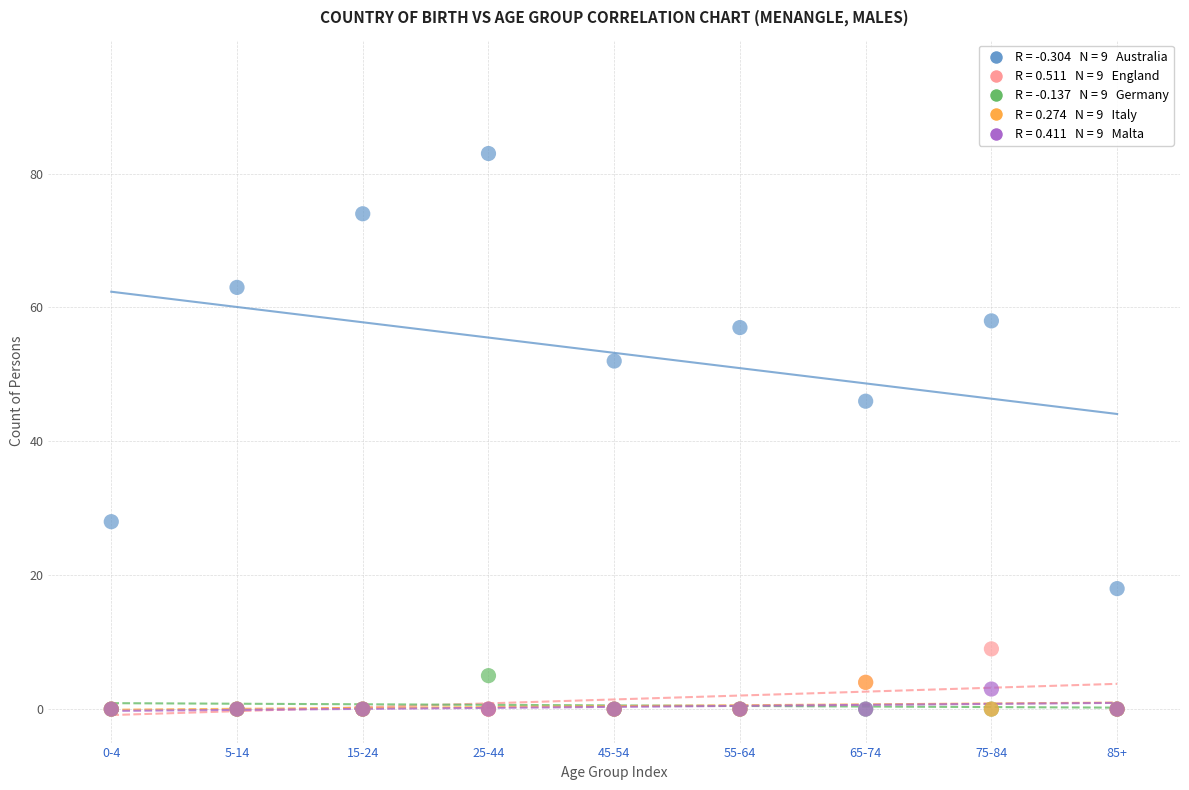

Across all series, what Y value is closest to 41?

46